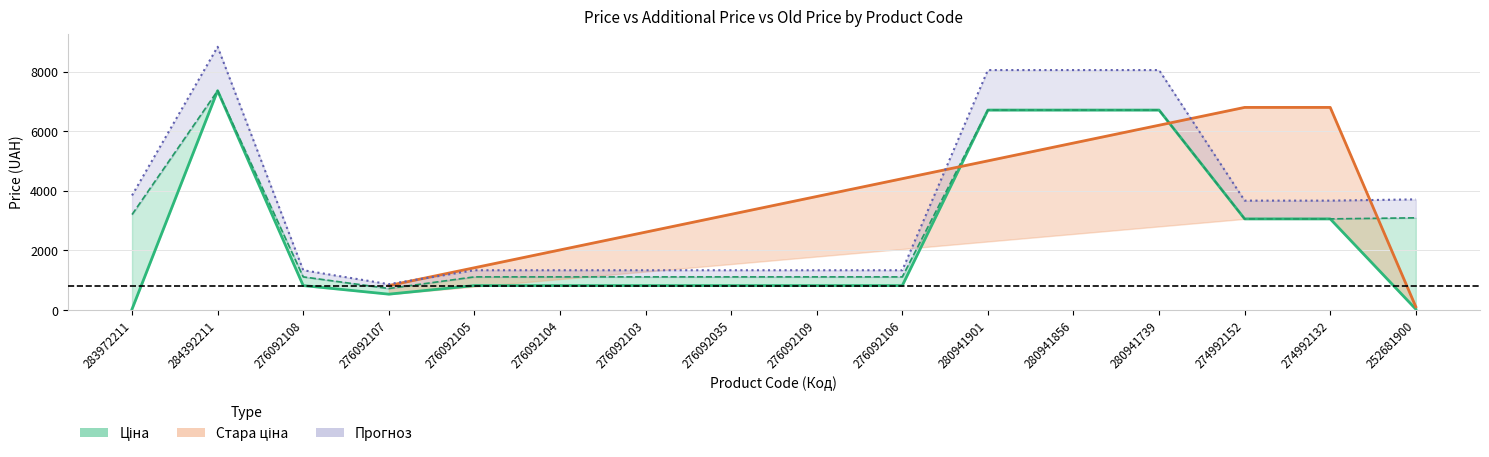

What is the value of the Доп. ціна point at the 7th from the left?

1114.0